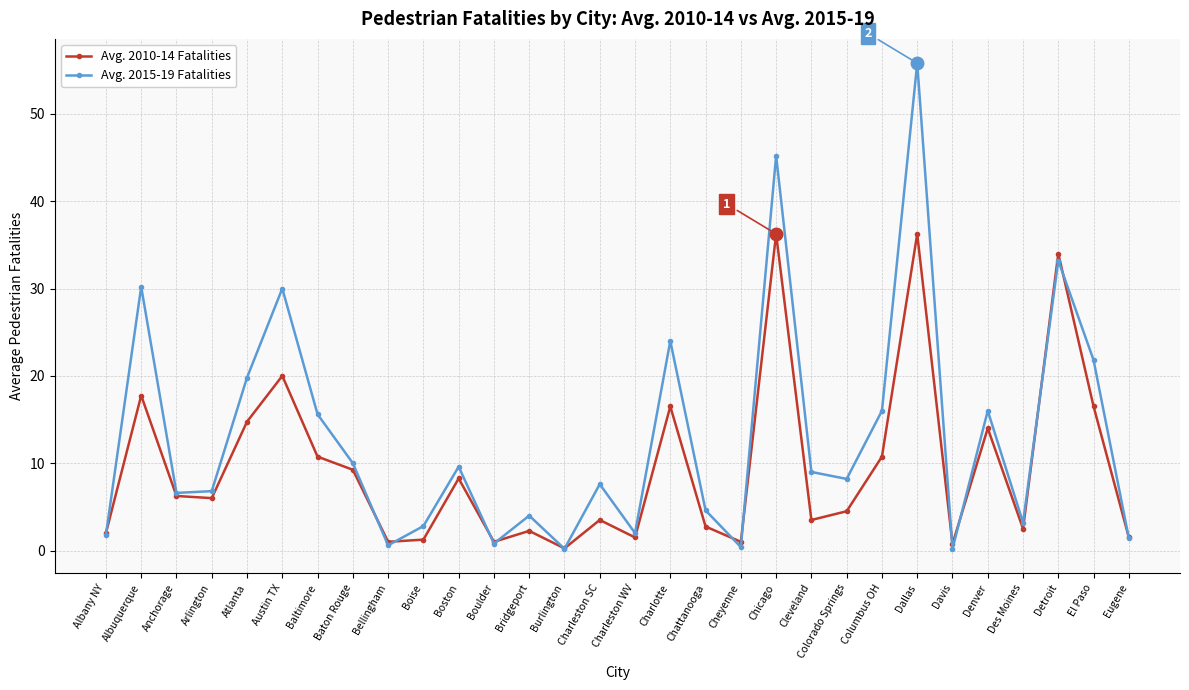

What are all the series names shown in the legend?

Avg. 2010-14 Fatalities, Avg. 2015-19 Fatalities